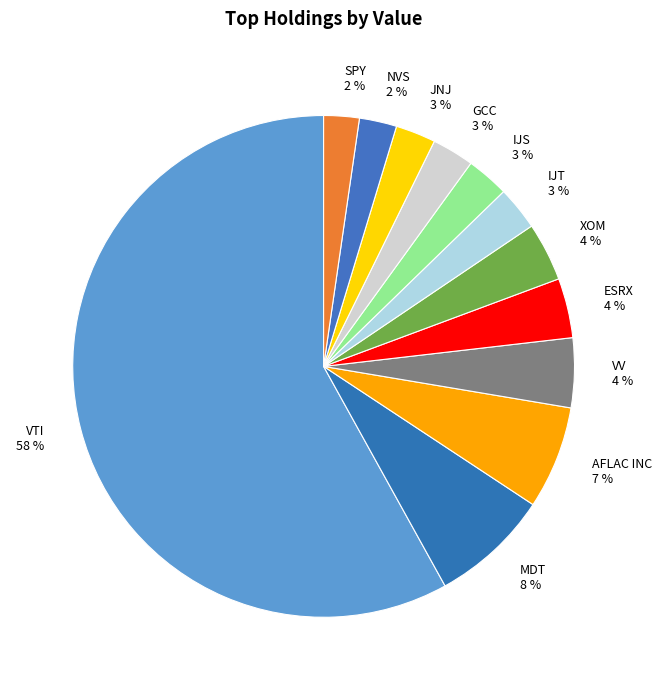

Does GCC represent more than half of the total?

No